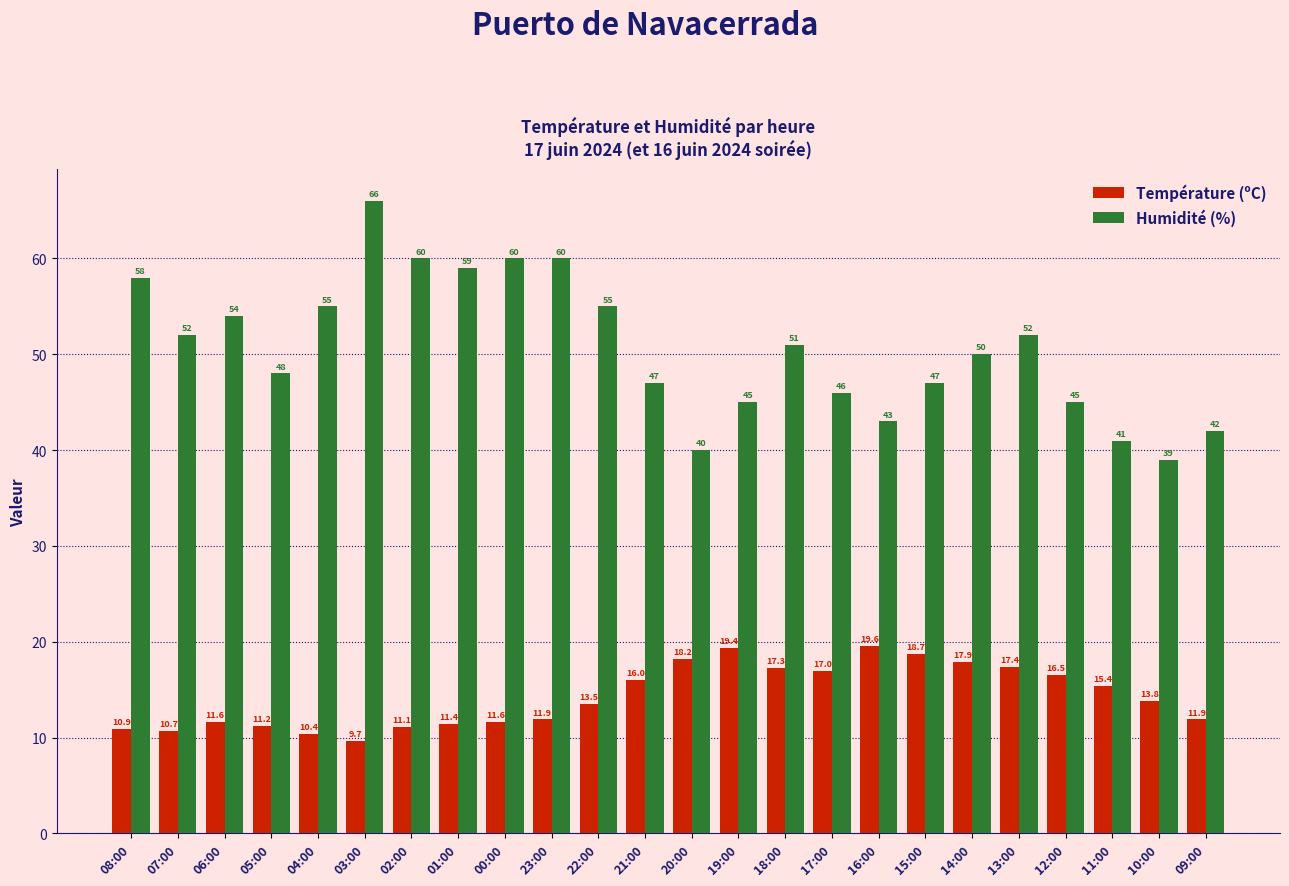

What is the label of the 20th bar from the right?

04:00